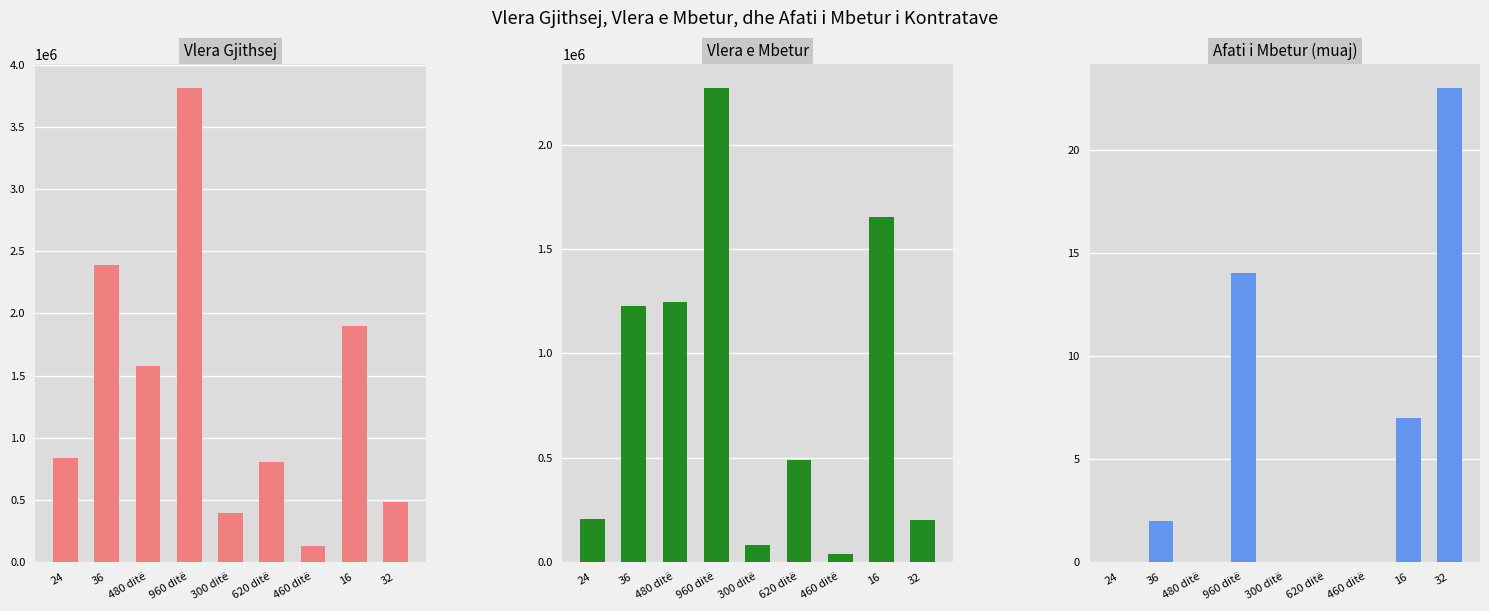

What is the label of the 7th bar from the right?

480 ditë